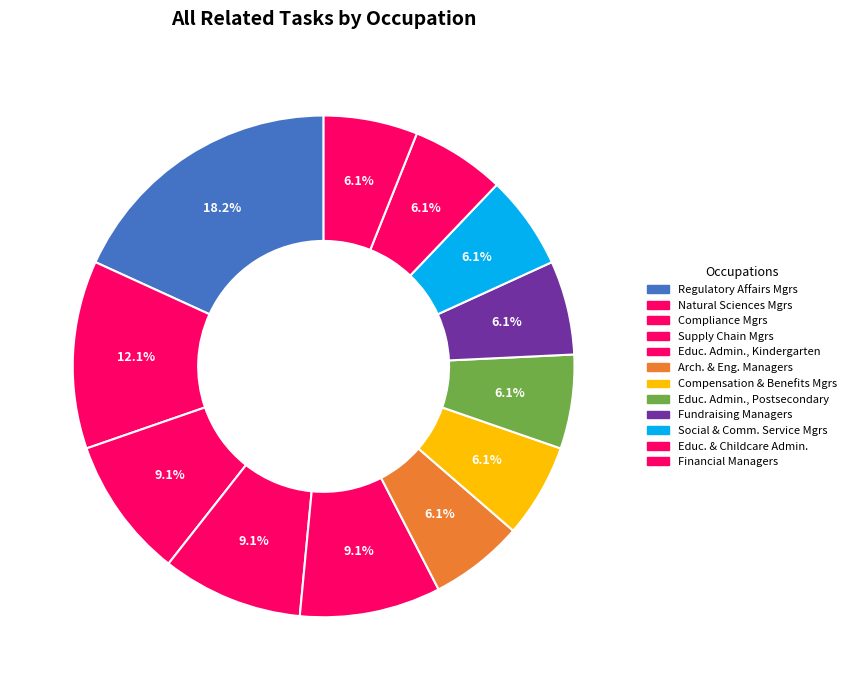

Rank the categories by value from lowest to highest.

Architectural and Engineering Managers, Compensation and Benefits Managers, Education Administrators, Postsecondary, Fundraising Managers, Social and Community Service Managers, Education and Childcare Administrators, Financial Managers, Compliance Managers, Supply Chain Managers, Education Administrators, Kindergarten, Natural Sciences Managers, Regulatory Affairs Managers